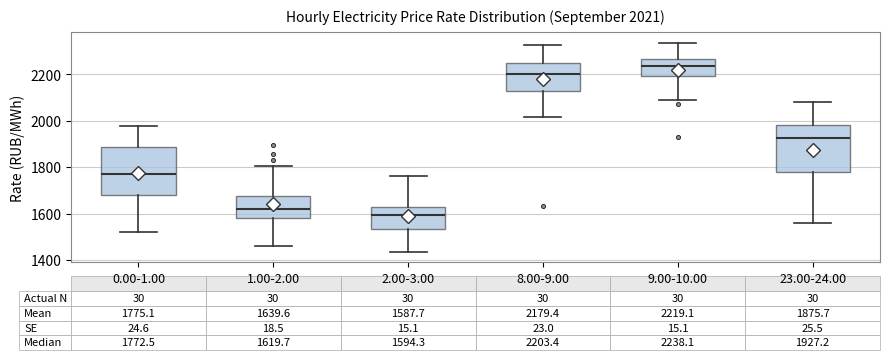

Which box's median line is the highest?

9.00-10.00